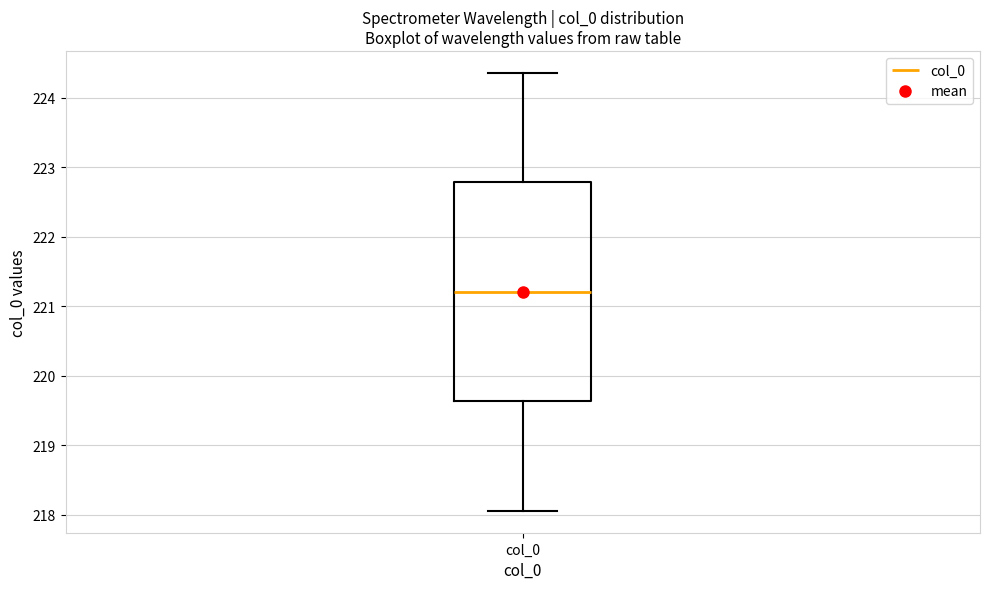

Read this box plot against the y-axis: the position of the median line, the range covered by the box, and the ends of both whiskers. The values are not printed on the chart, so give them approximately, as read against the axis.

median 221.2, box 219.6 to 222.8, whiskers 218.1 to 224.4